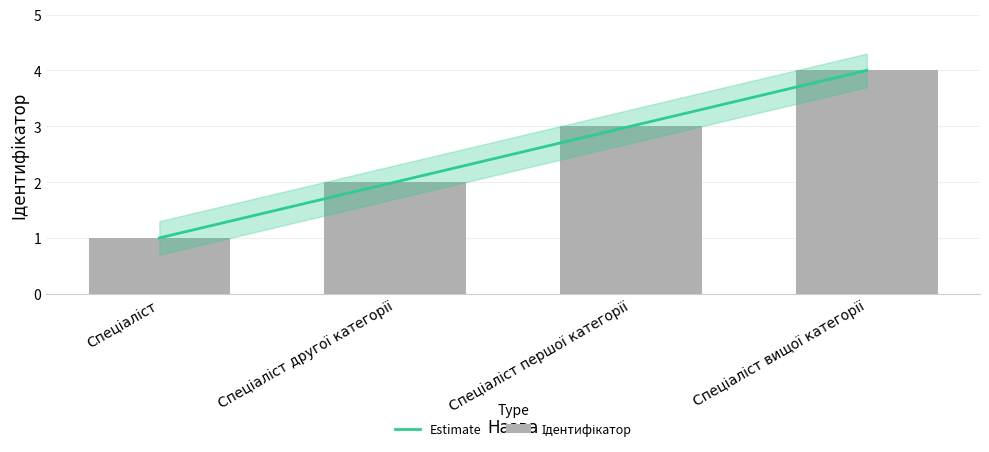

How many bars are there in total?

4